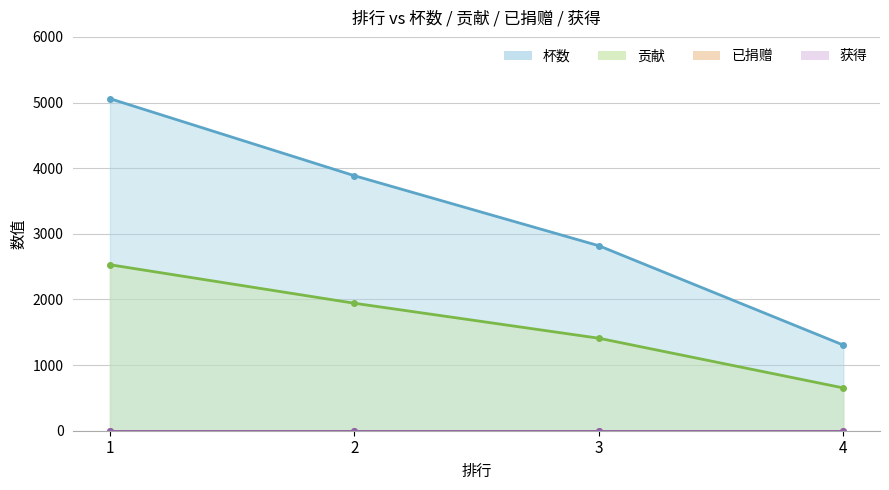

What is the average value of the 杯数 series?

3267